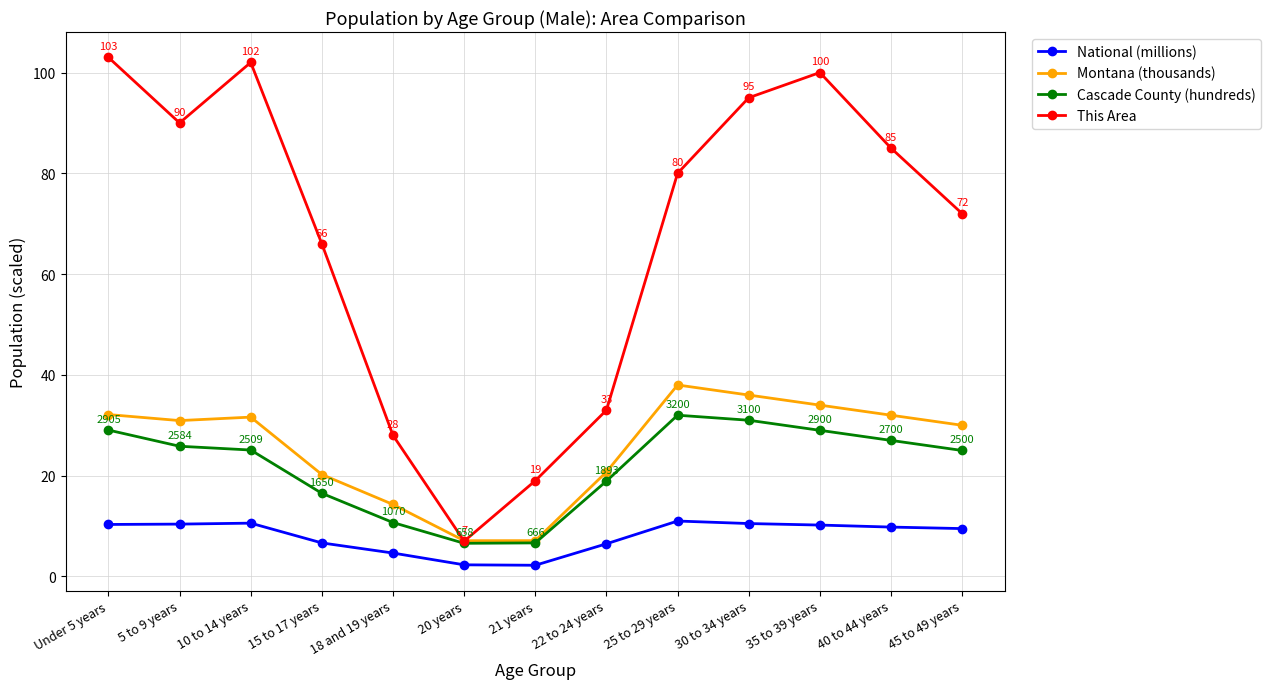

Count the number of data series in this chart.

4